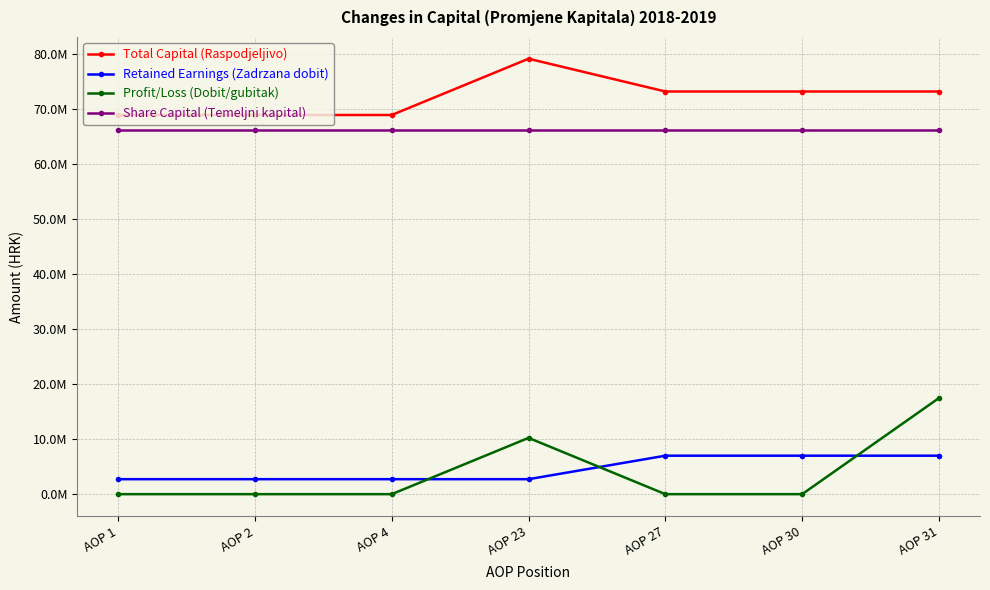

Does the chart have visible grid lines?

Yes